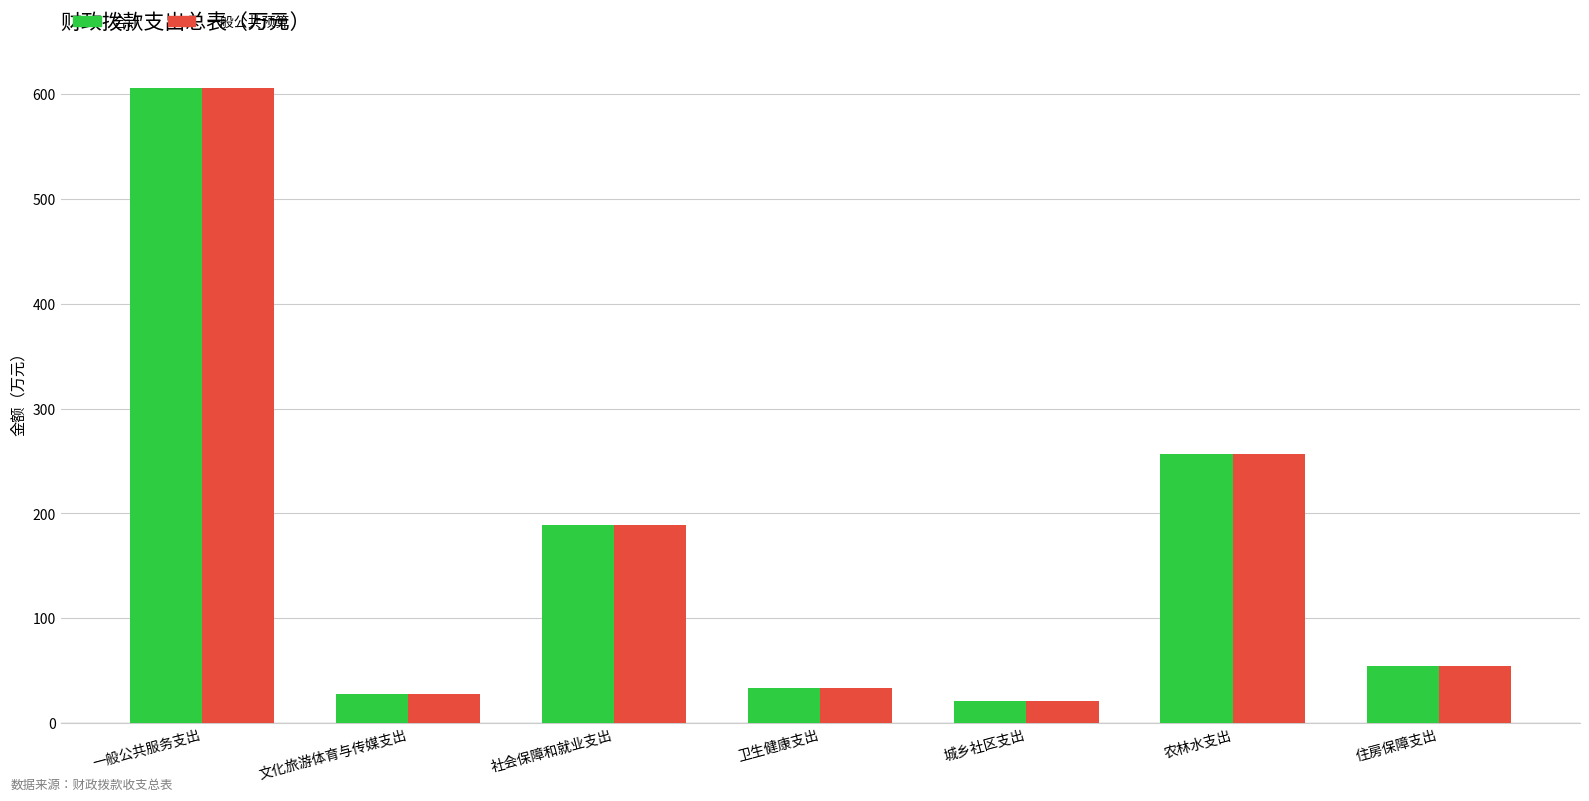

How many distinct data groups are displayed?

2